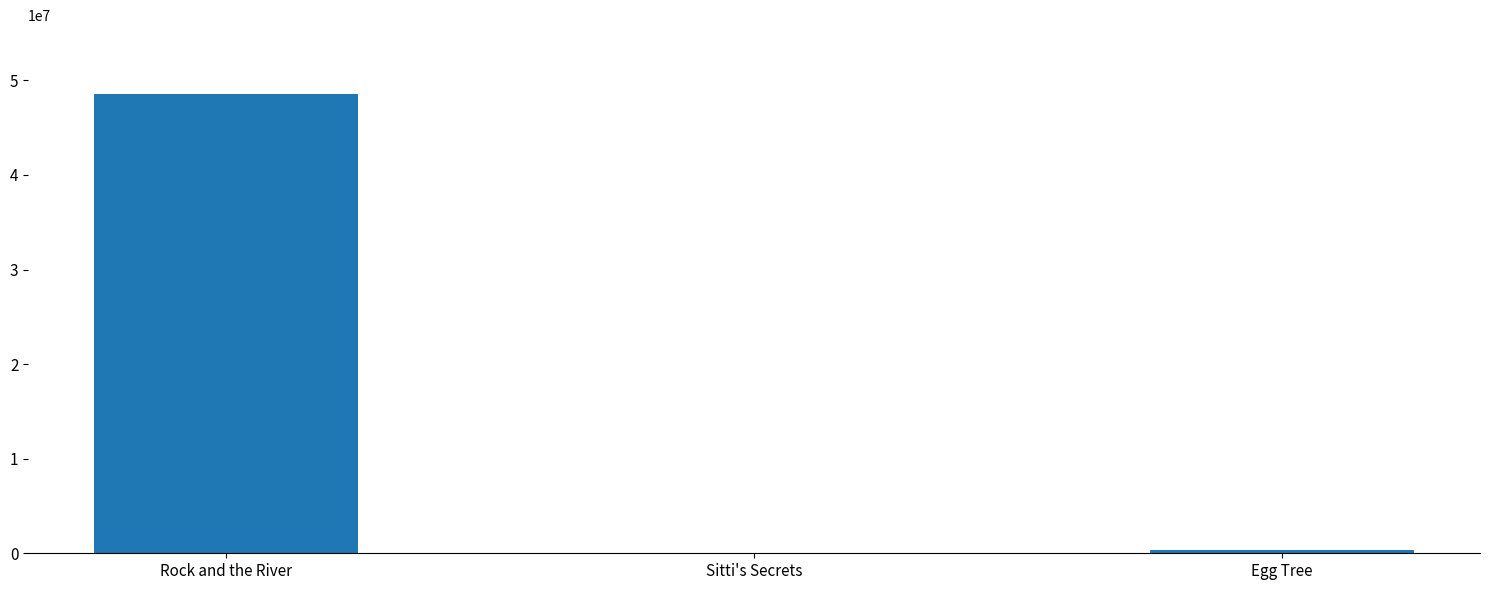

The chart shows a value of 6416 at Sitti's Secrets. True or false?

True